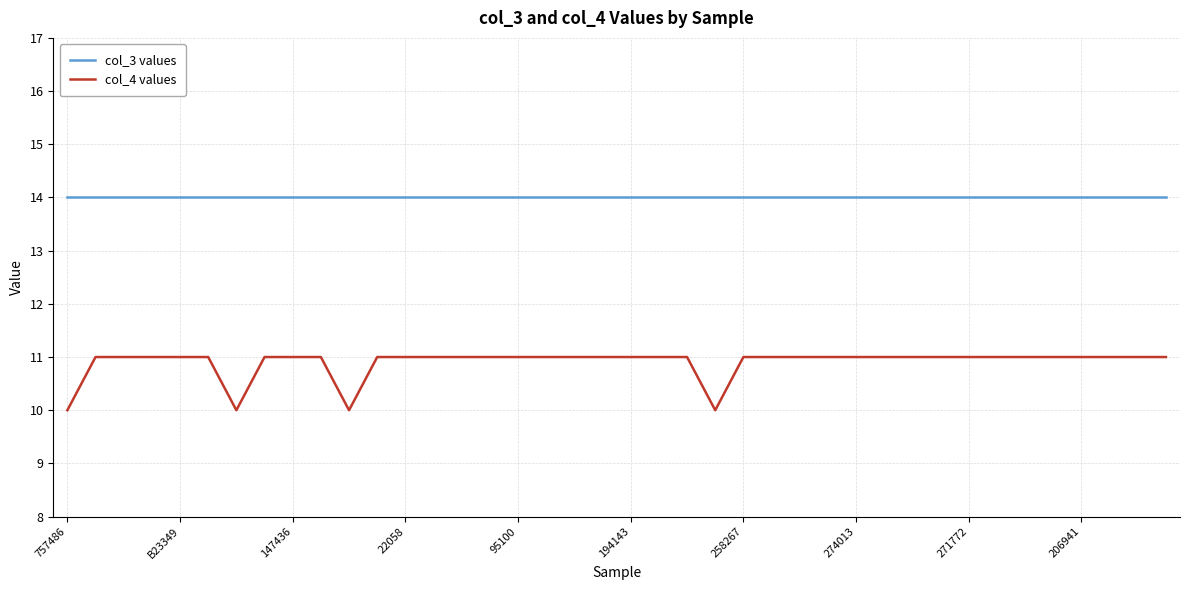

At how many categories does at least one series exceed 11?

40